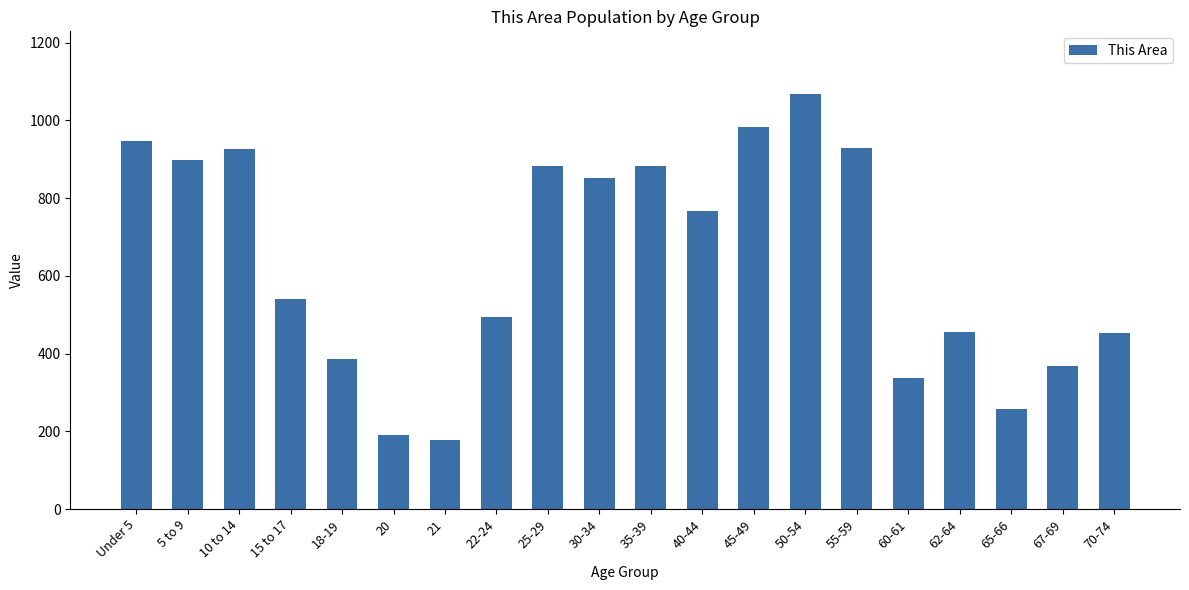

What is the sum of all values?

12797